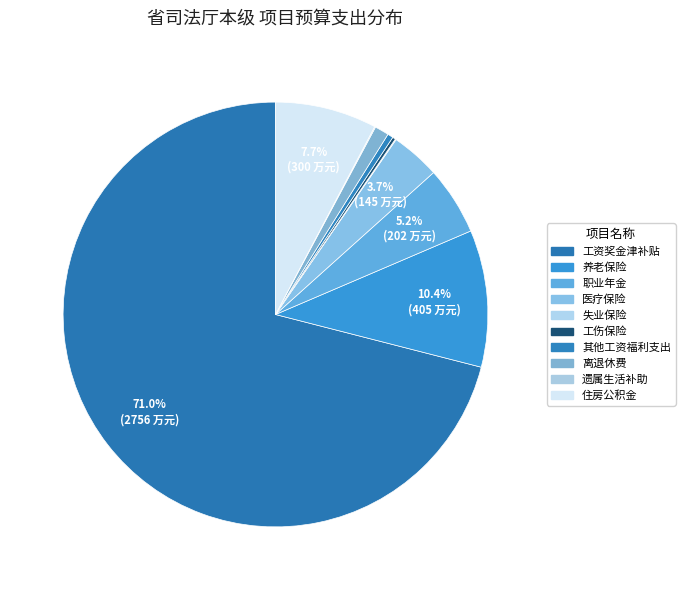

To the nearest percent, what is the difference between the largest and smallest slice percentages?

71%